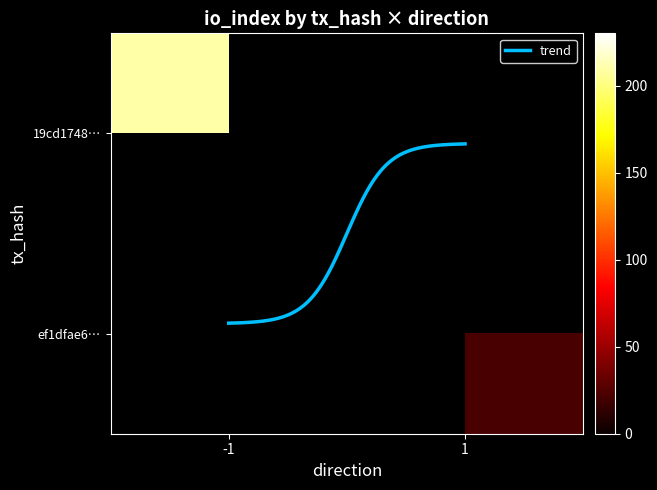

Which series has the largest total across all categories?

19cd1748e4cc935c744943995d5dbd749448952